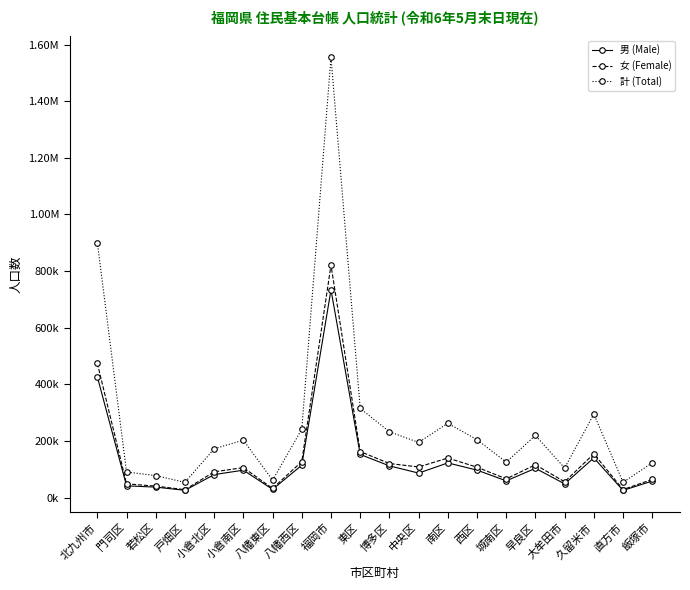

Which series has the largest total across all categories?

計 (Total)